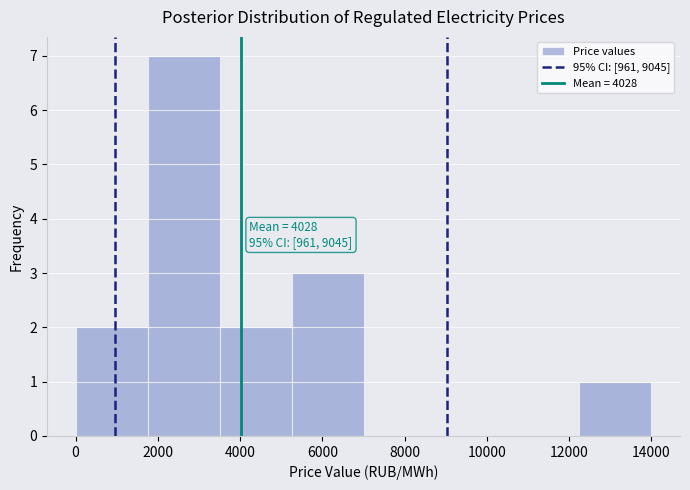

Which range on the x-axis has the tallest bar?

1800 to 3600